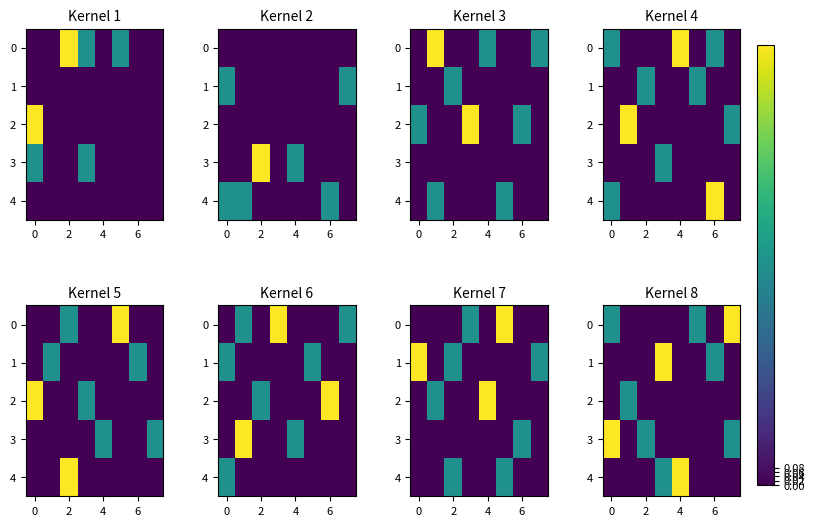

How many data points in 0 are above 0?

3